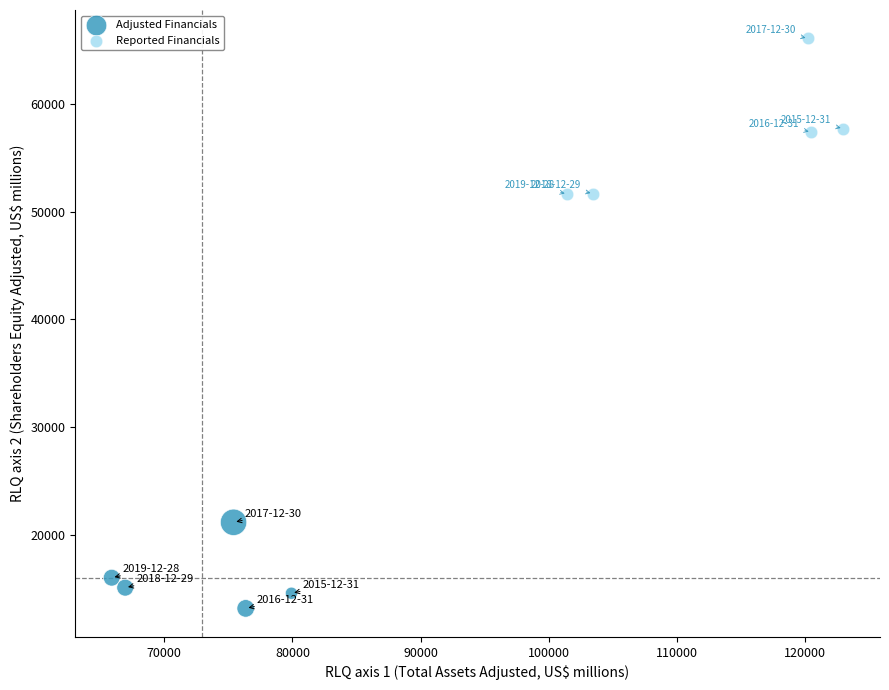

Which series reaches the minimum Y coordinate?

Adjusted Financials